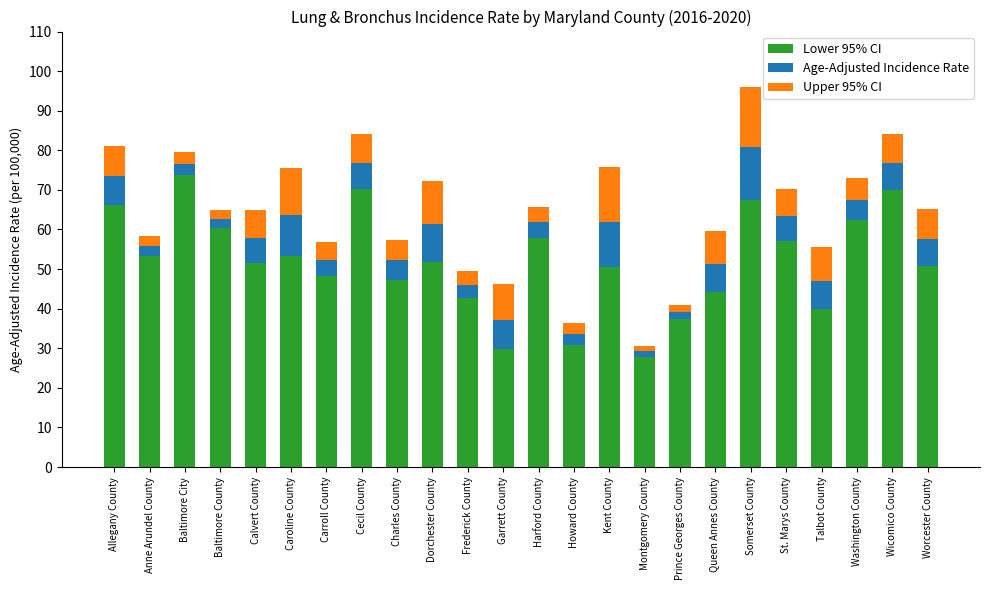

What is the difference between the maximum and minimum values in the Lower 95% CI series?

45.8